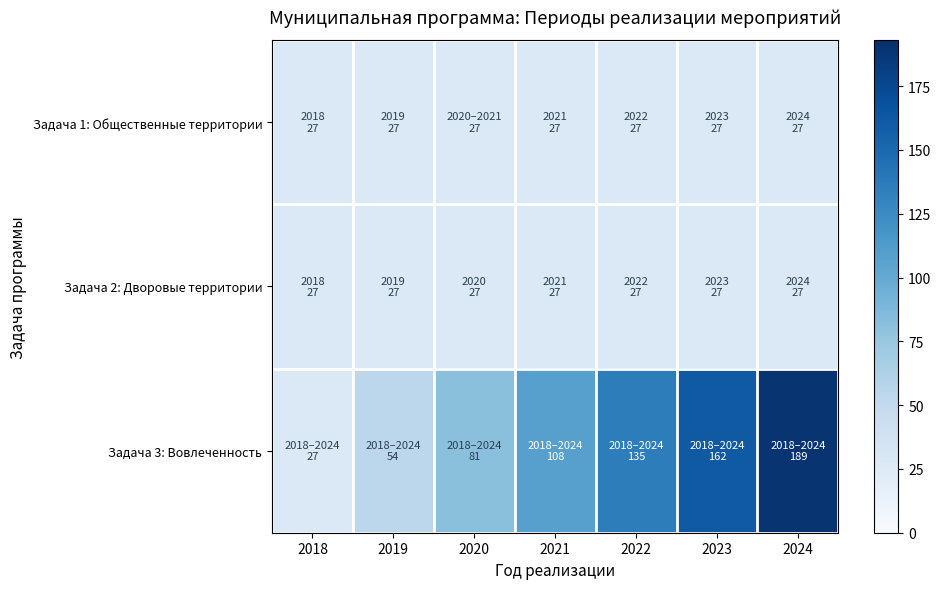

Between 2019 and 2022, which is larger?

2019